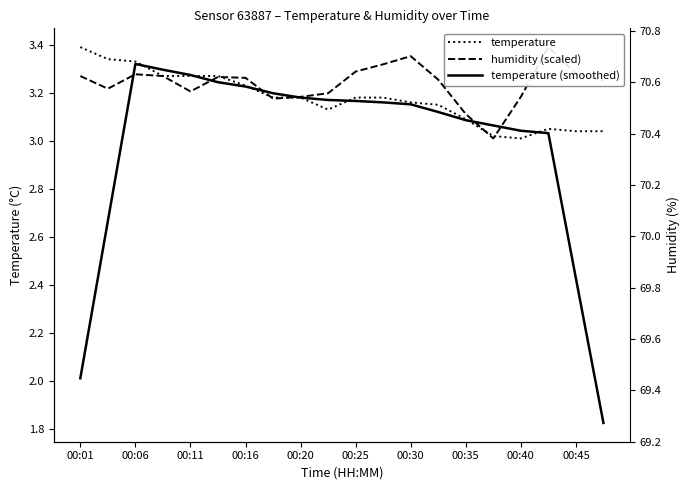

Does the chart have visible grid lines?

No